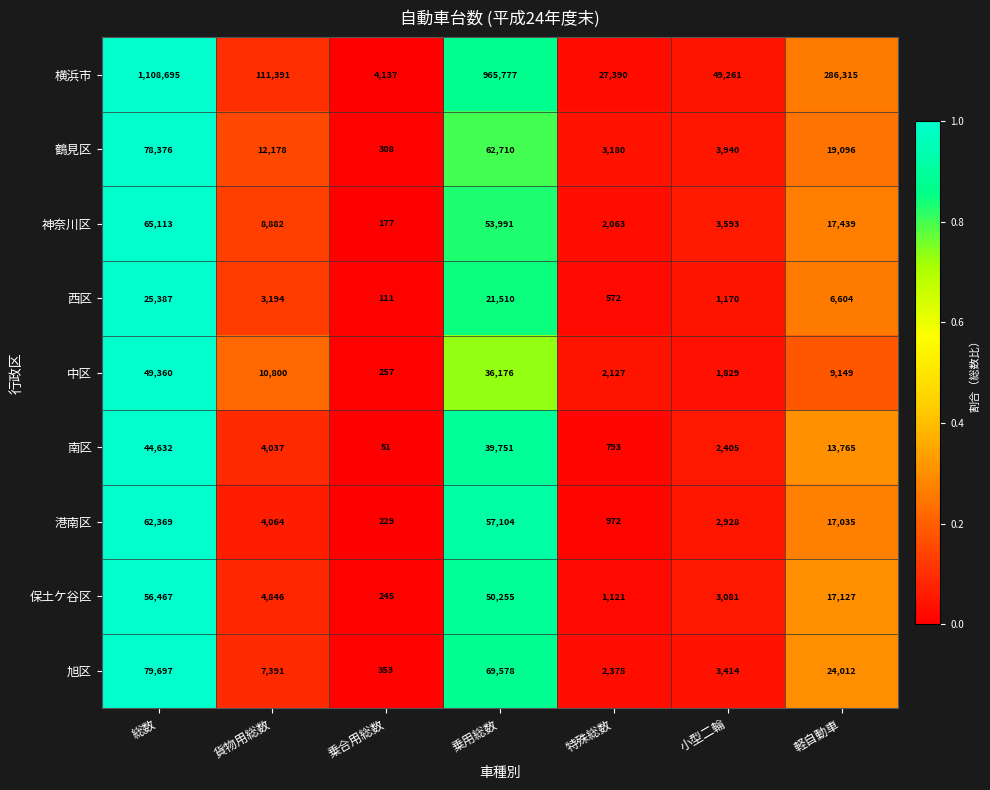

List the labels in order of 港南区 value, smallest first.

乗合用総数, 特殊総数, 小型二輪, 貨物用総数, 軽自動車, 乗用総数, 総数